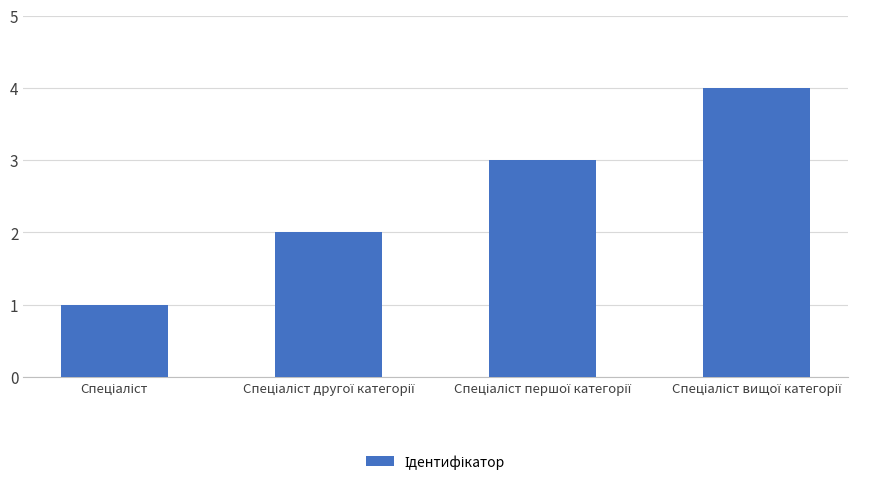

What is the maximum value shown in the chart?

4